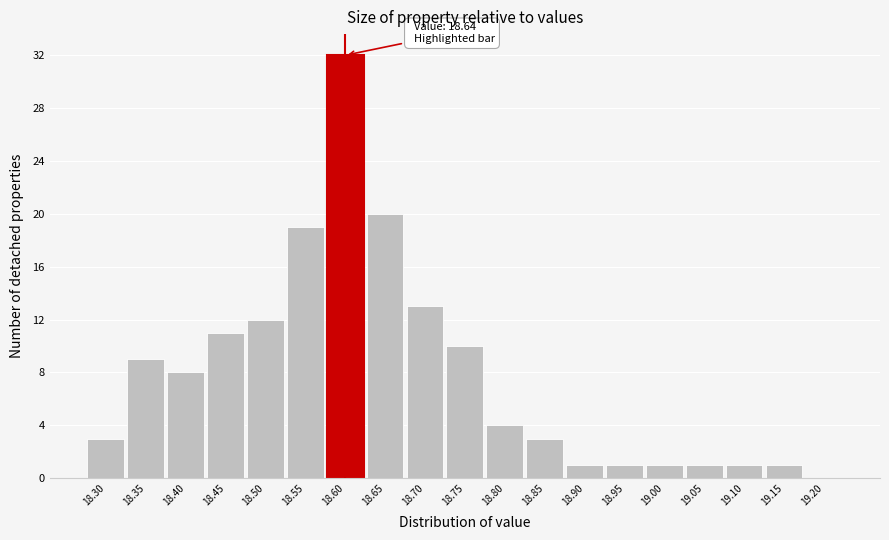

Reading right to left, extract all data points from this chart.

19.20=0	19.15=1	19.10=1	19.05=1	19.00=1	18.95=1	18.90=1	18.85=3	18.80=4	18.75=10	18.70=13	18.65=20	18.60=32	18.55=19	18.50=12	18.45=11	18.40=8	18.35=9	18.30=3